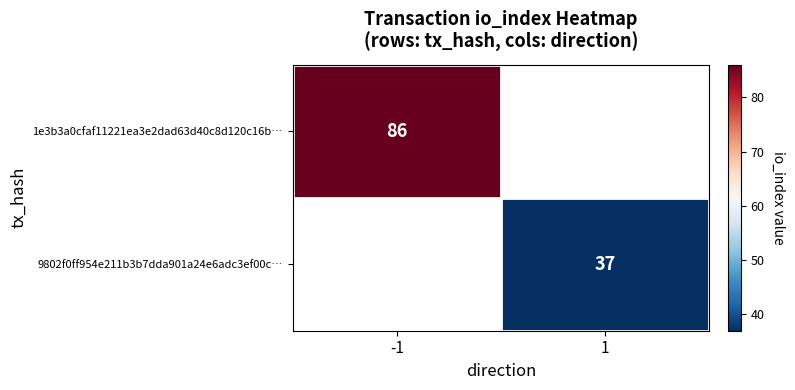

Which series changed the most between -1 and 1?

1e3b3a0cfaf11221ea3e2dad63d40c8d120c16b…